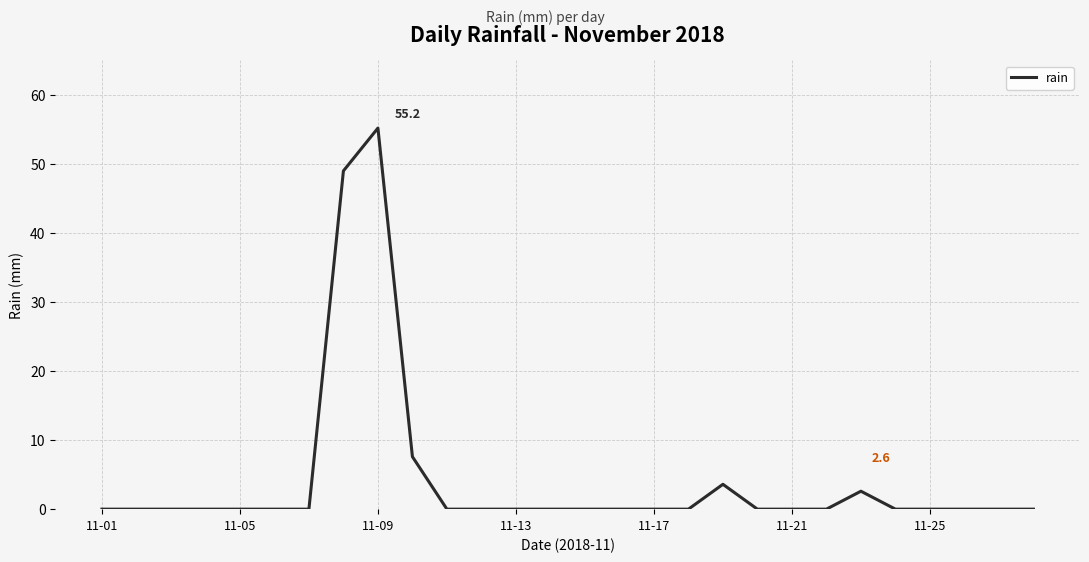

Does the chart have visible grid lines?

Yes